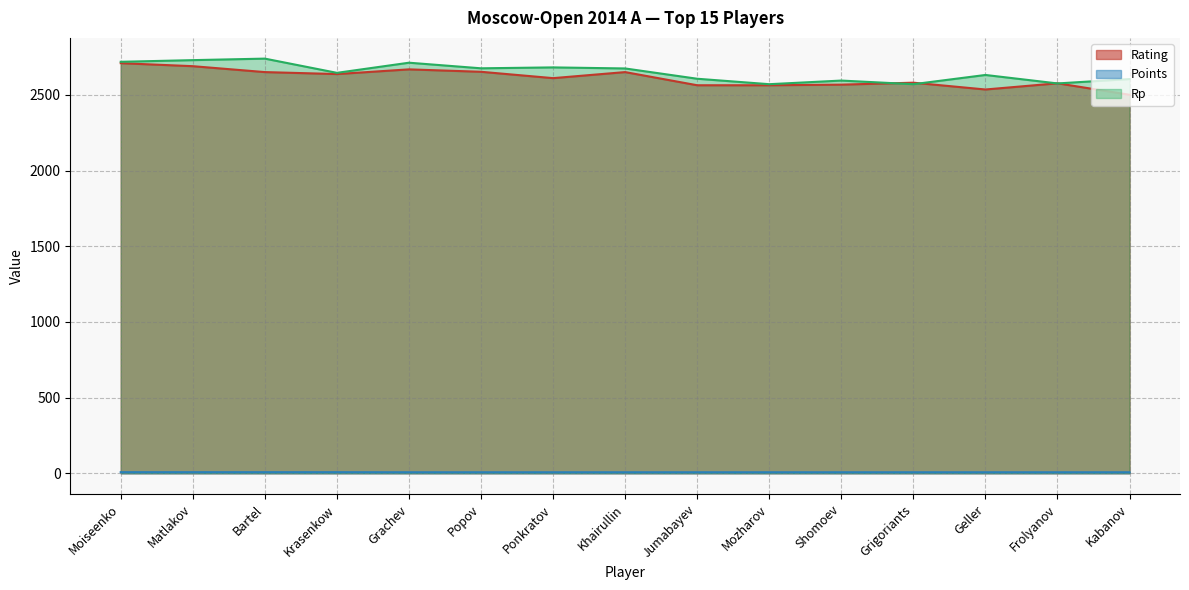

How many lines are shown in the chart?

3